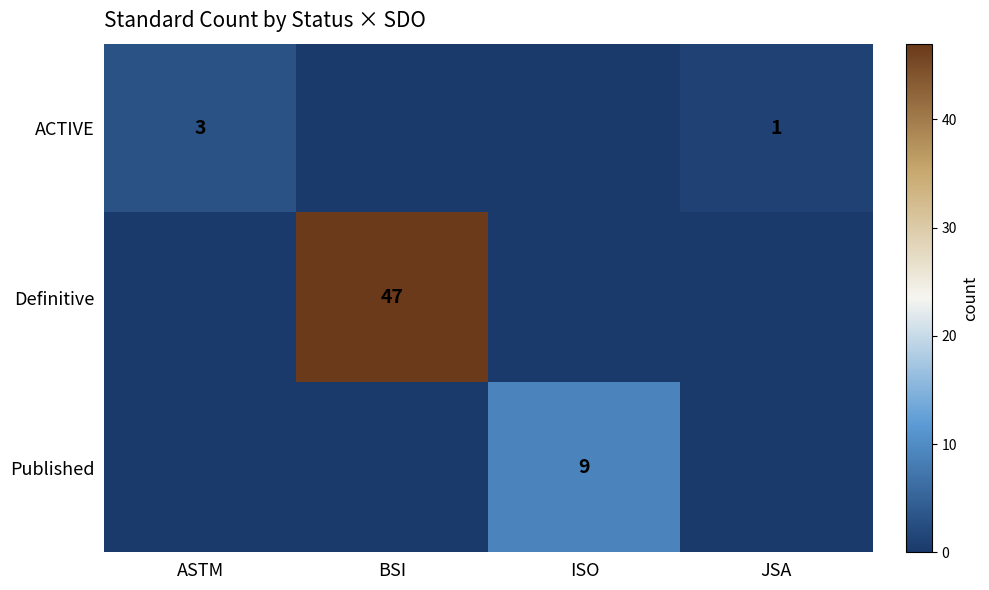

Is it true that Definitive equals 47 at BSI?

True